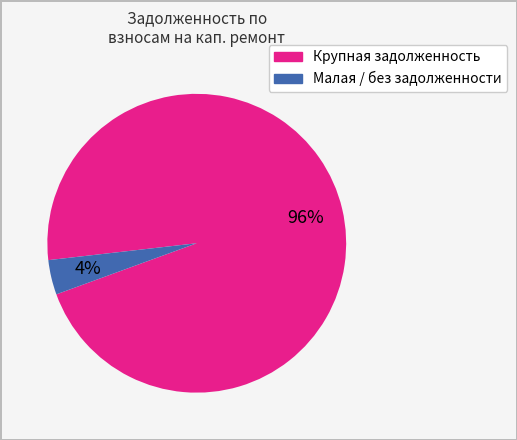

Does any single category account for the majority?

Yes